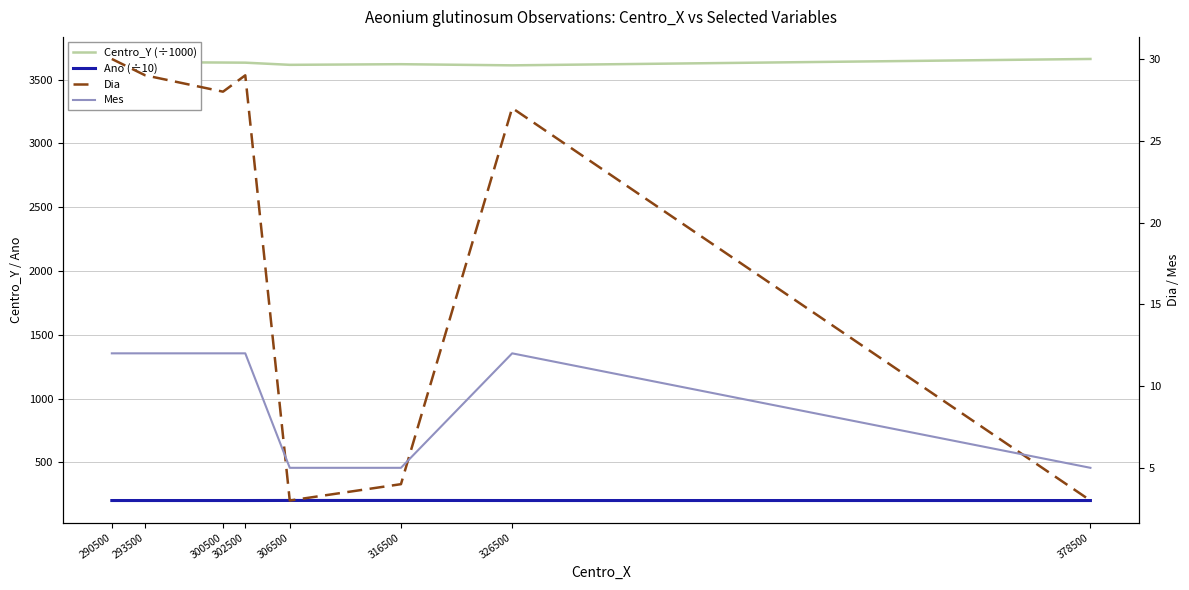

Reading left to right, extract all data points from this chart.

Centro_Y (÷1000): 3627.5	3637.5	3634.5	3633.5	3616.5	3621.5	3612.5	3662.5
Ano (÷10): 201.6	201.6	201.6	201.6	202.1	202.1	201.6	201.6
Dia: 30.0	29.0	28.0	29.0	3.0	4.0	27.0	3.0
Mes: 12.0	12.0	12.0	12.0	5.0	5.0	12.0	5.0